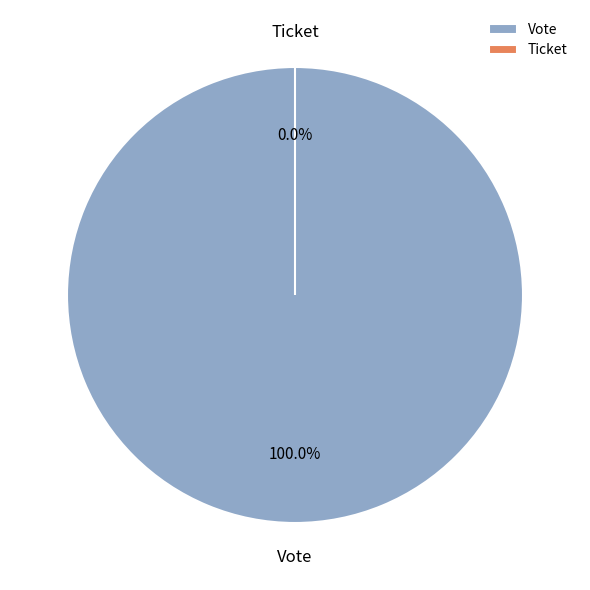

Count the number of slices in the pie.

2